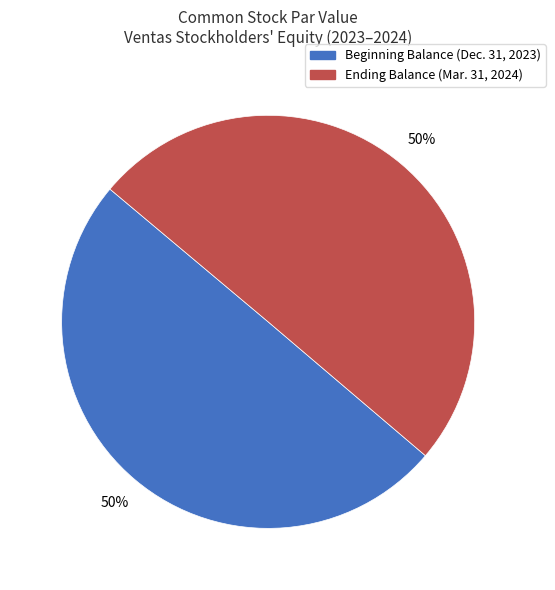

To the nearest percent, what is the average slice percentage?

50%